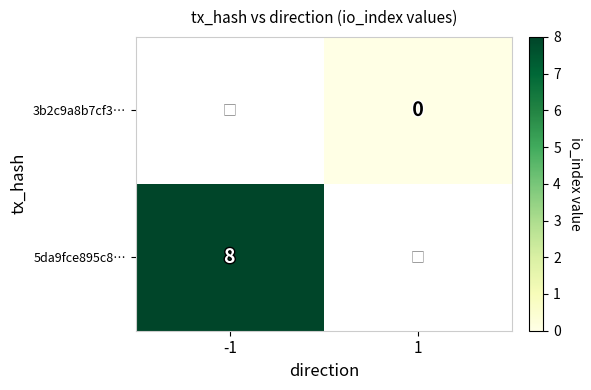

Between -1 and 1, which is larger?

1